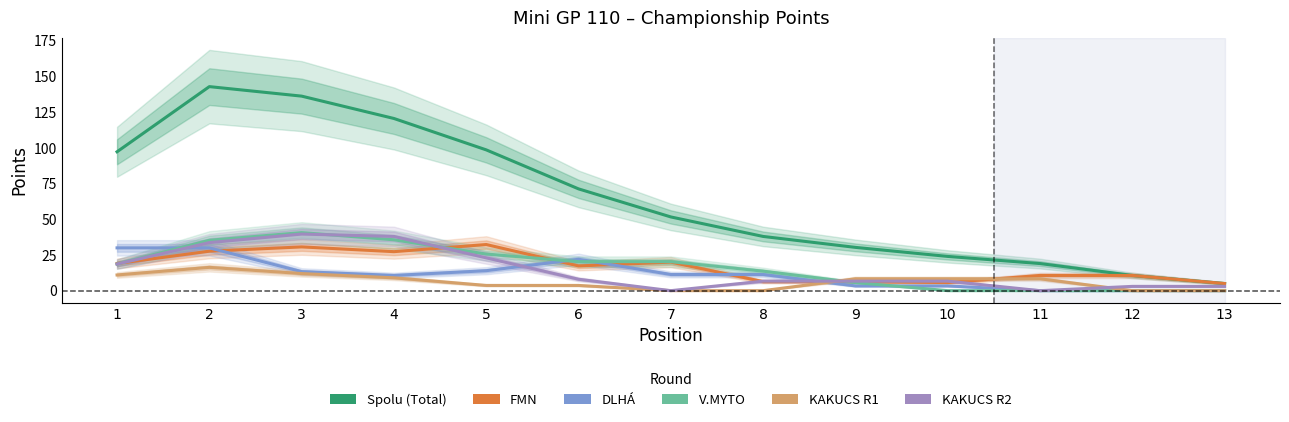

True or false: DLHA has a value of 30.0 at 1.

True